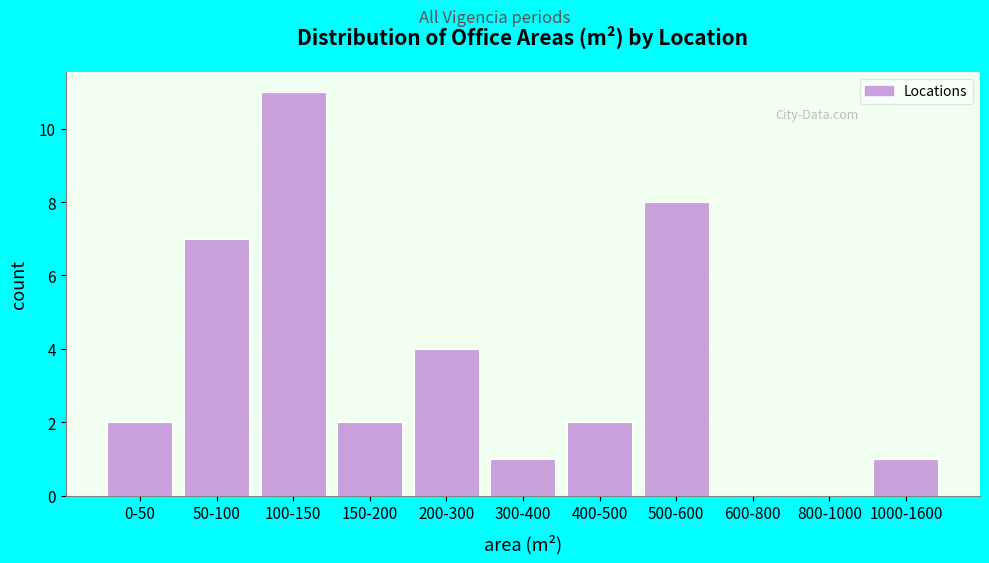

Reading right to left, extract all data points from this chart.

1000-1600=1	800-1000=0	600-800=0	500-600=8	400-500=2	300-400=1	200-300=4	150-200=2	100-150=11	50-100=7	0-50=2